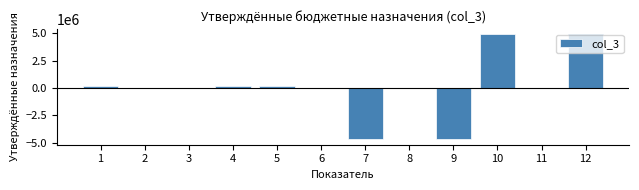

Reading left to right, extract all data points from this chart.

1=204700.5	2=0.0	3=0.0	4=204700.5	5=204700.5	6=0.0	7=-4708000.0	8=0.0	9=-4708000.0	10=4912700.5	11=0.0	12=4912700.5